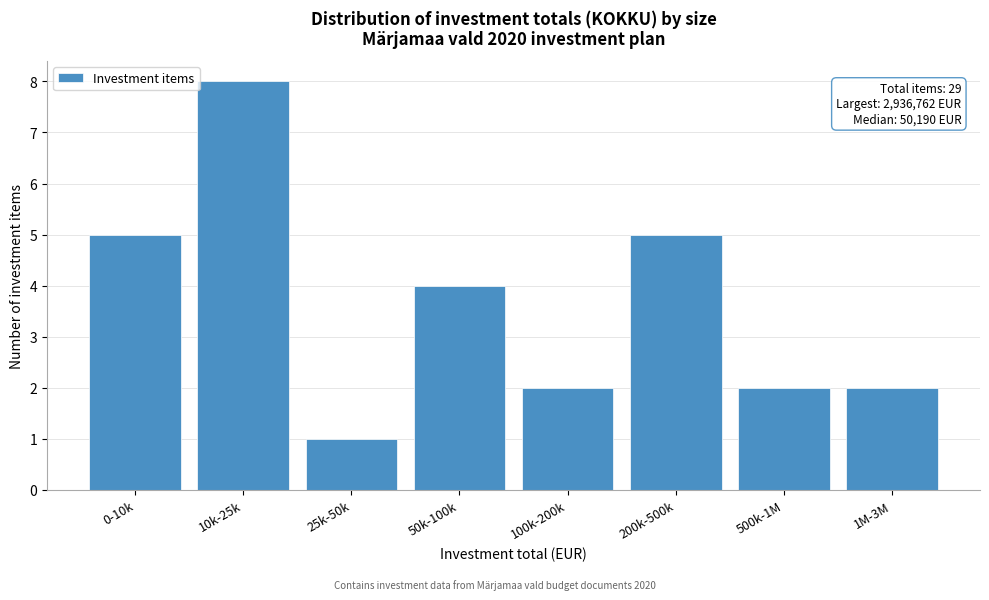

Reading right to left, extract all data points from this chart.

2	2	5	2	4	1	8	5